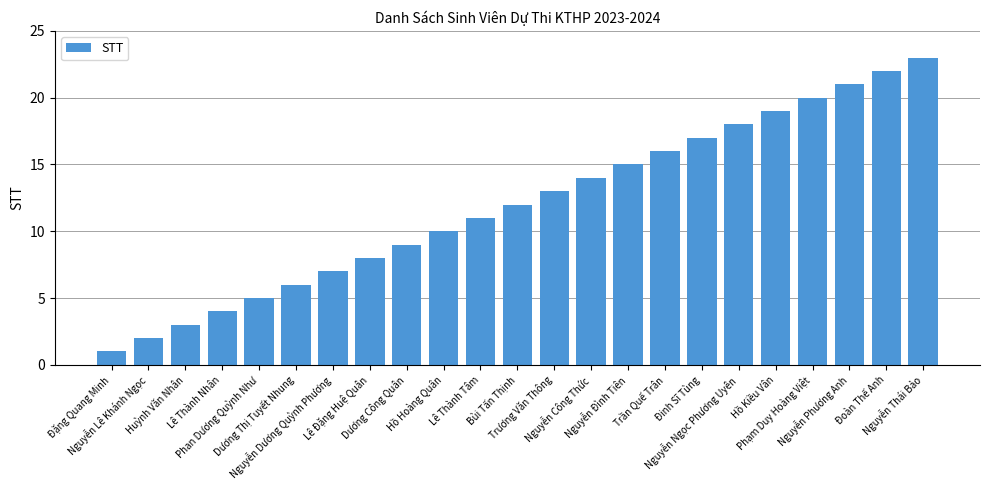

Reading right to left, extract all data points from this chart.

23	22	21	20	19	18	17	16	15	14	13	12	11	10	9	8	7	6	5	4	3	2	1